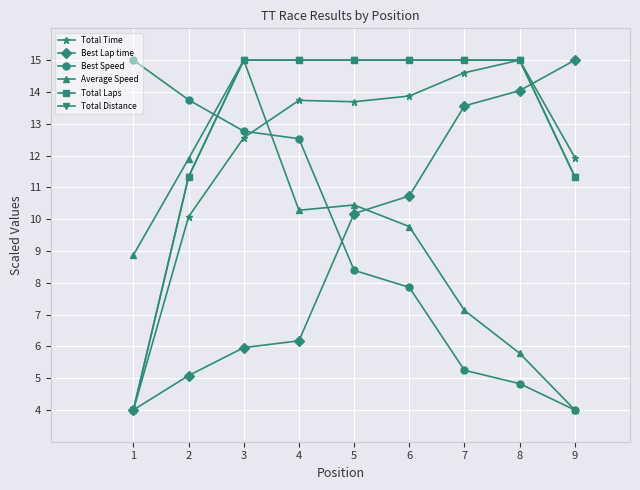

Does the chart have visible grid lines?

Yes